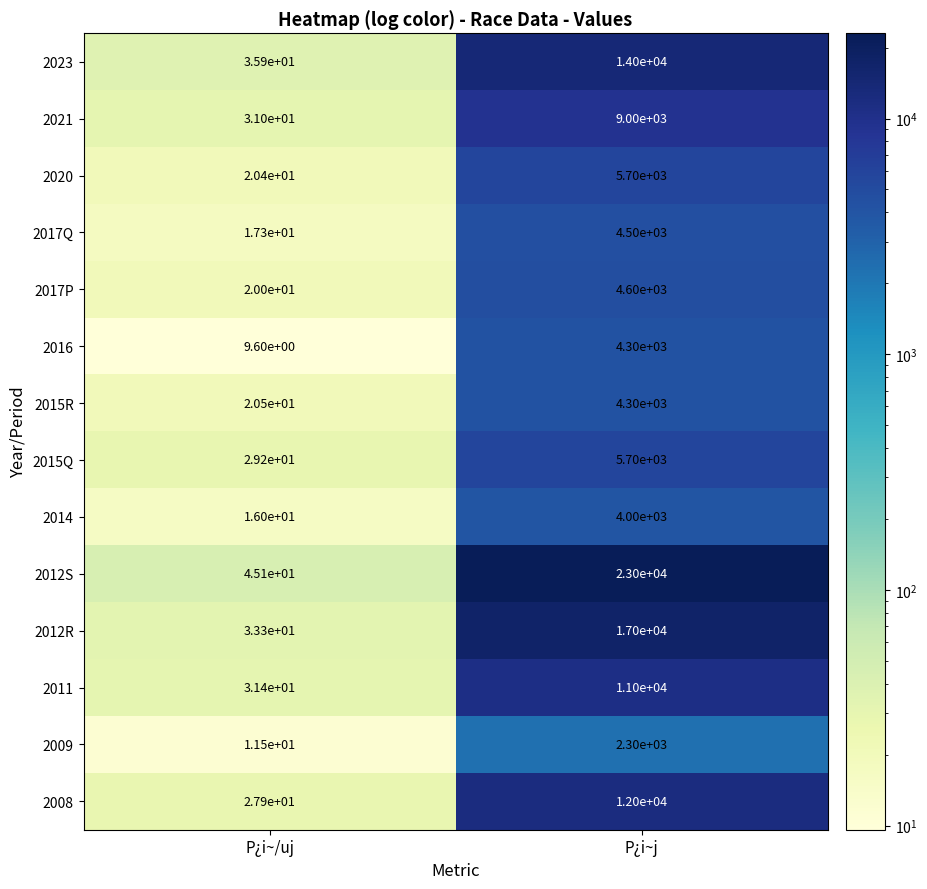

Reading left to right, transcribe all the data shown in this chart.

2023: P¿i~/uj=35.9	P¿i~j=14000.0
2021: P¿i~/uj=31.0	P¿i~j=9000.0
2020: P¿i~/uj=20.4	P¿i~j=5700.0
2017Q: P¿i~/uj=17.3	P¿i~j=4500.0
2017P: P¿i~/uj=20.0	P¿i~j=4600.0
2016: P¿i~/uj=9.6	P¿i~j=4300.0
2015R: P¿i~/uj=20.5	P¿i~j=4300.0
2015Q: P¿i~/uj=29.2	P¿i~j=5700.0
2014: P¿i~/uj=16.0	P¿i~j=4000.0
2012S: P¿i~/uj=45.1	P¿i~j=23000.0
2012R: P¿i~/uj=33.3	P¿i~j=17000.0
2011: P¿i~/uj=31.4	P¿i~j=11000.0
2009: P¿i~/uj=11.5	P¿i~j=2300.0
2008: P¿i~/uj=27.9	P¿i~j=12000.0